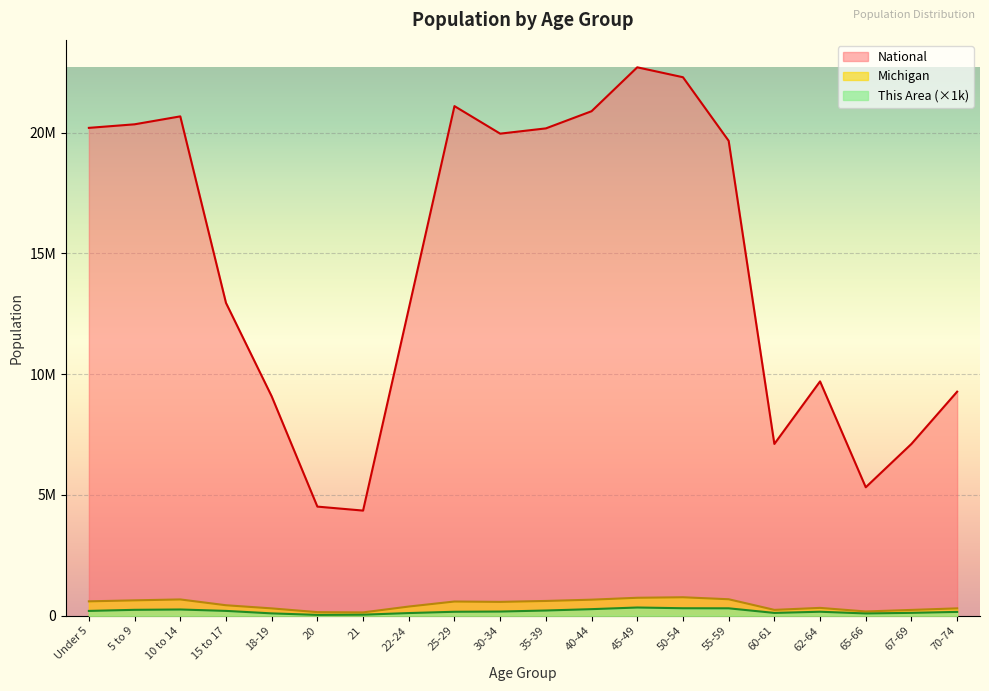

Rank the series at 67-69 from lowest to highest value.

This Area, Michigan, National